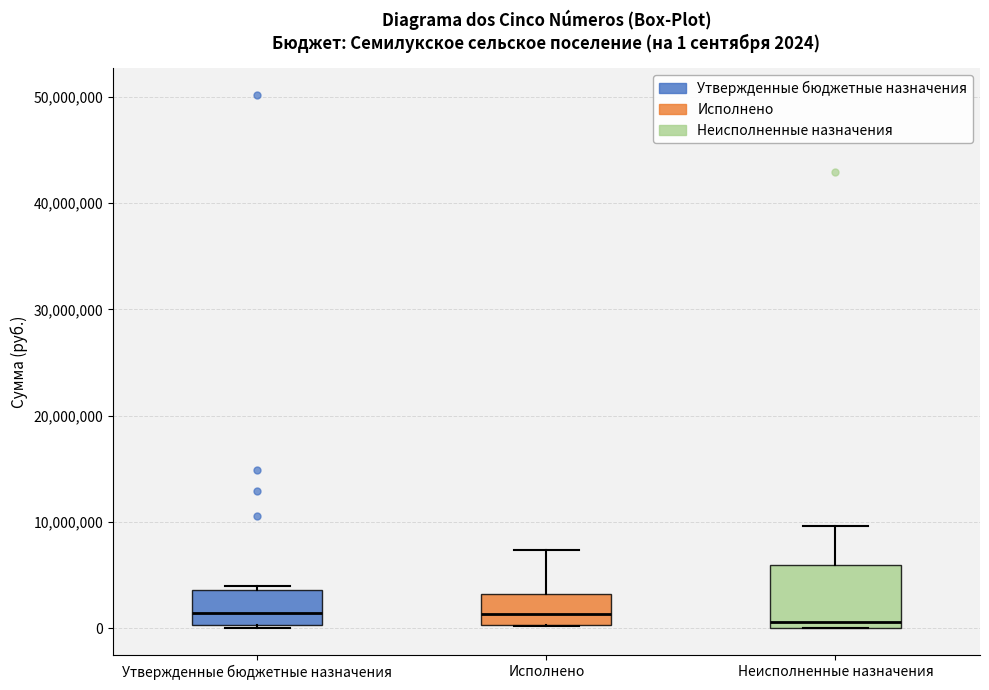

Which box is the tallest, from its lower edge to its upper edge?

Неисполненные назначения